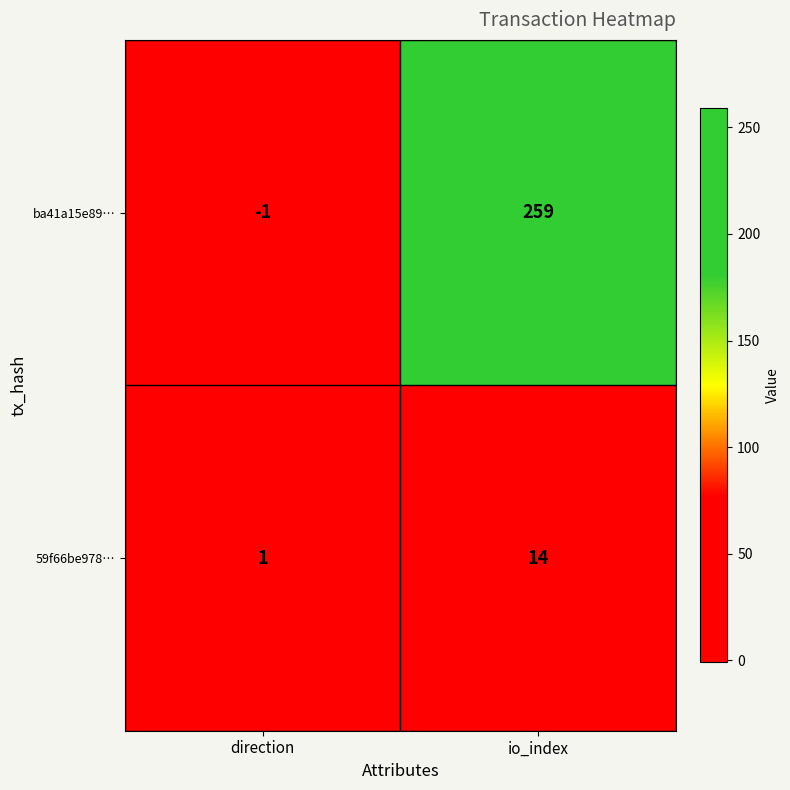

What is the sum of all 59f66be978… values?

15